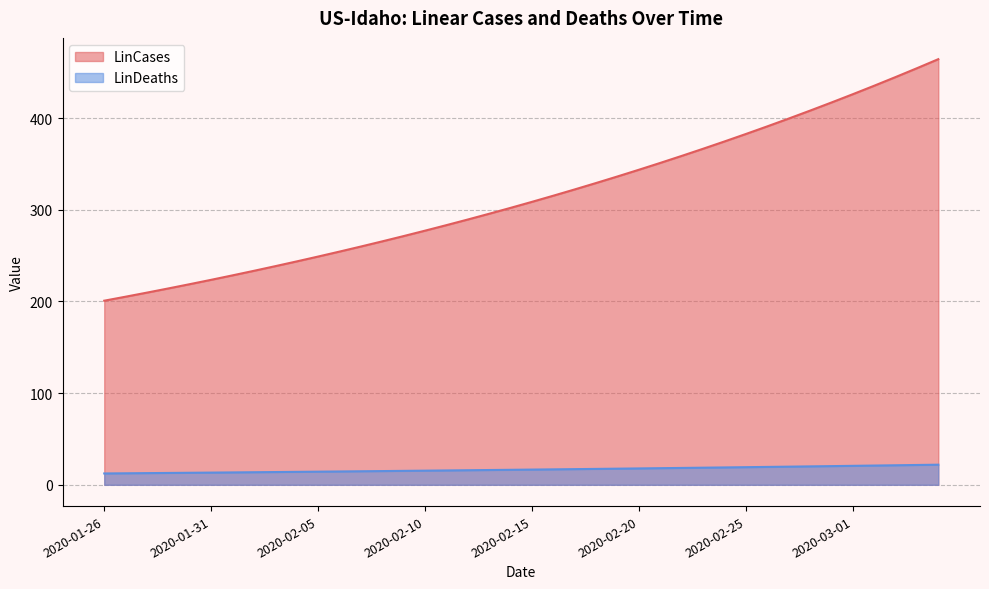

What are all the series names shown in the legend?

LinCases, LinDeaths